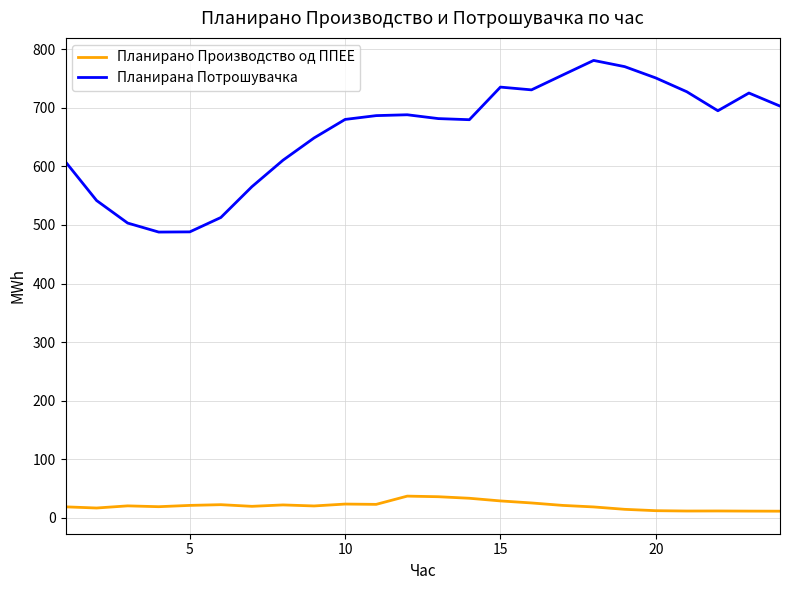

Count the number of data series in this chart.

2